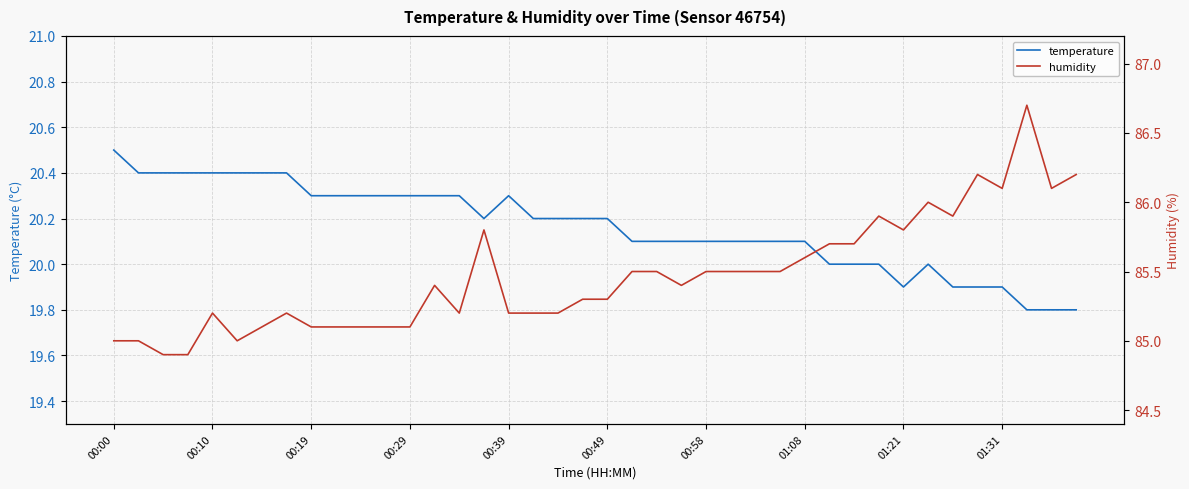

The value of humidity at 00:00 is 85.0. True or false?

True